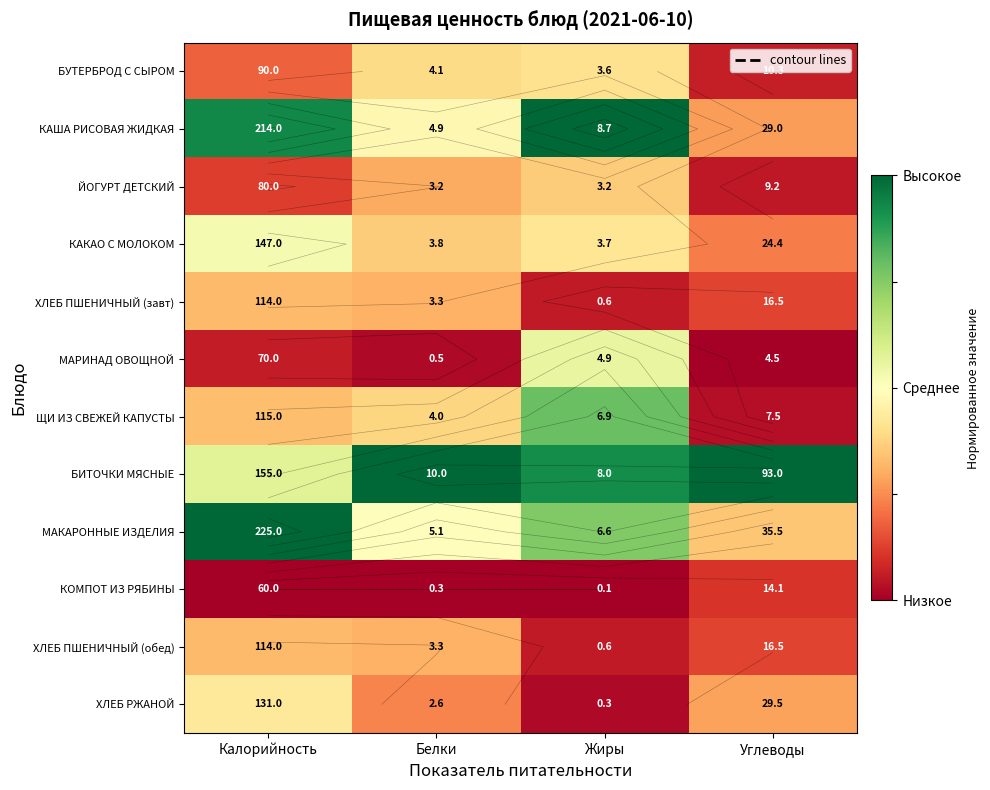

How many series are shown in this chart?

12